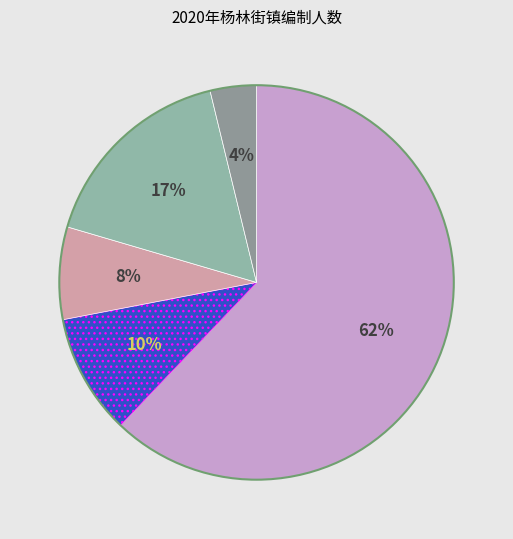

How many slices are in this pie chart?

5